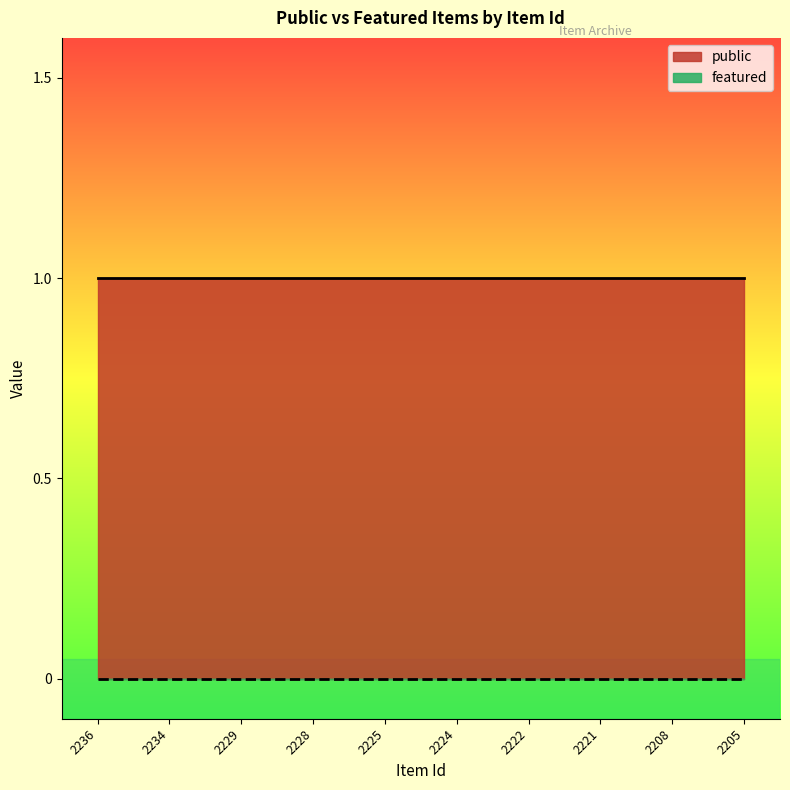

True or false: featured has a value of 0 at 2205.

True